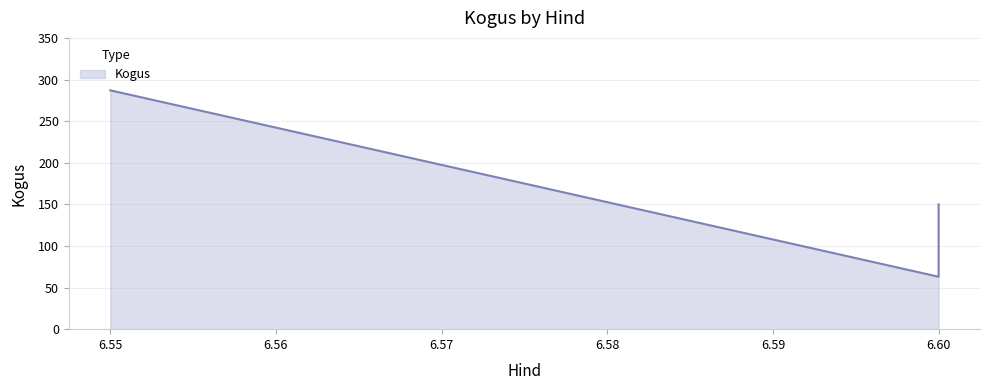

Where is the data nearest to the value 175?

6.6